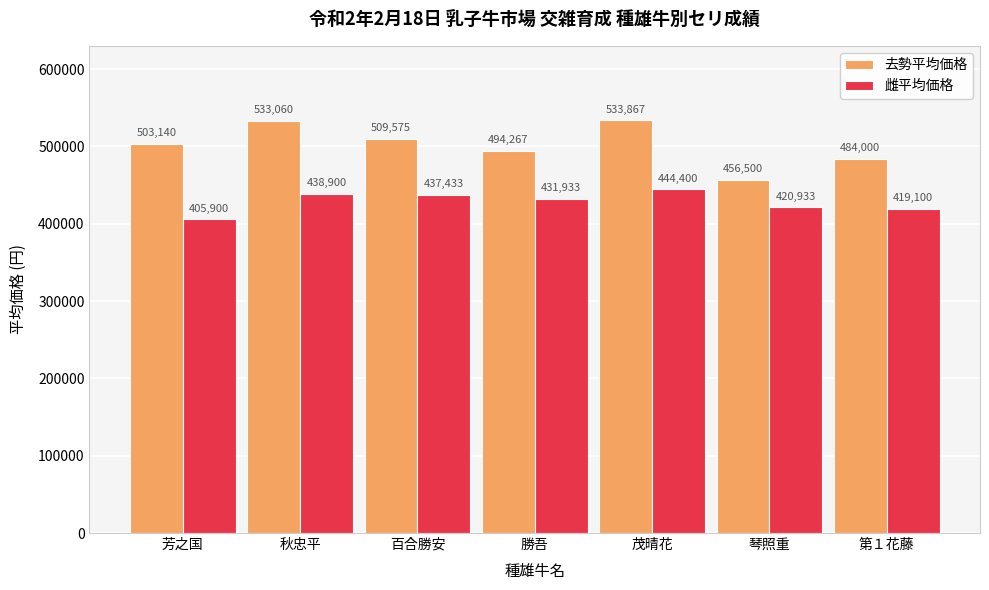

How many series are shown in this chart?

2